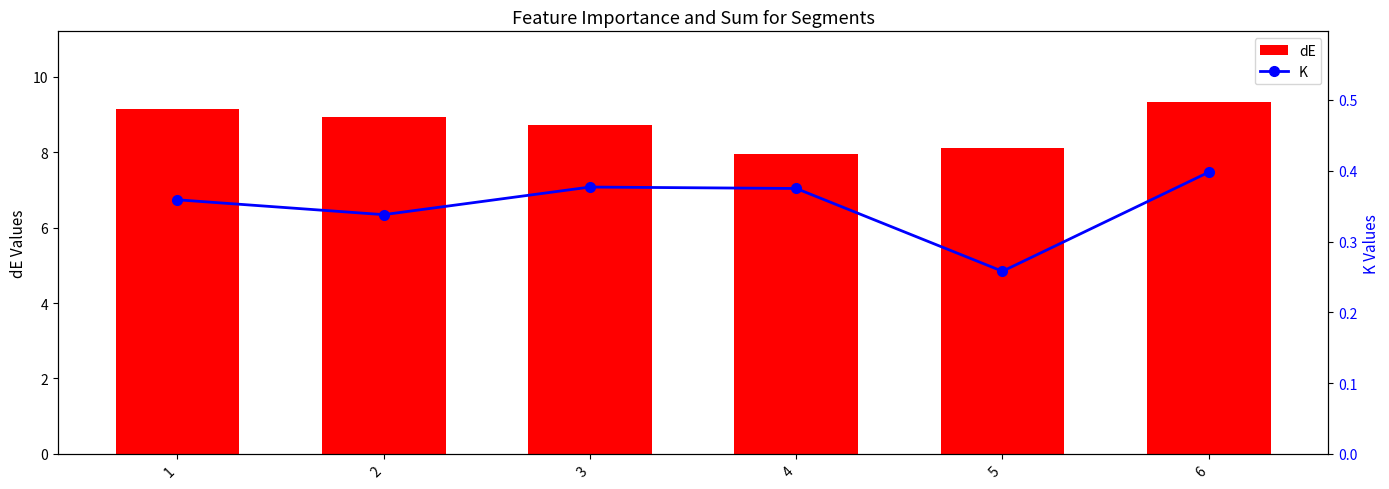

The dE series shows 9.3 at 6. True or false?

True